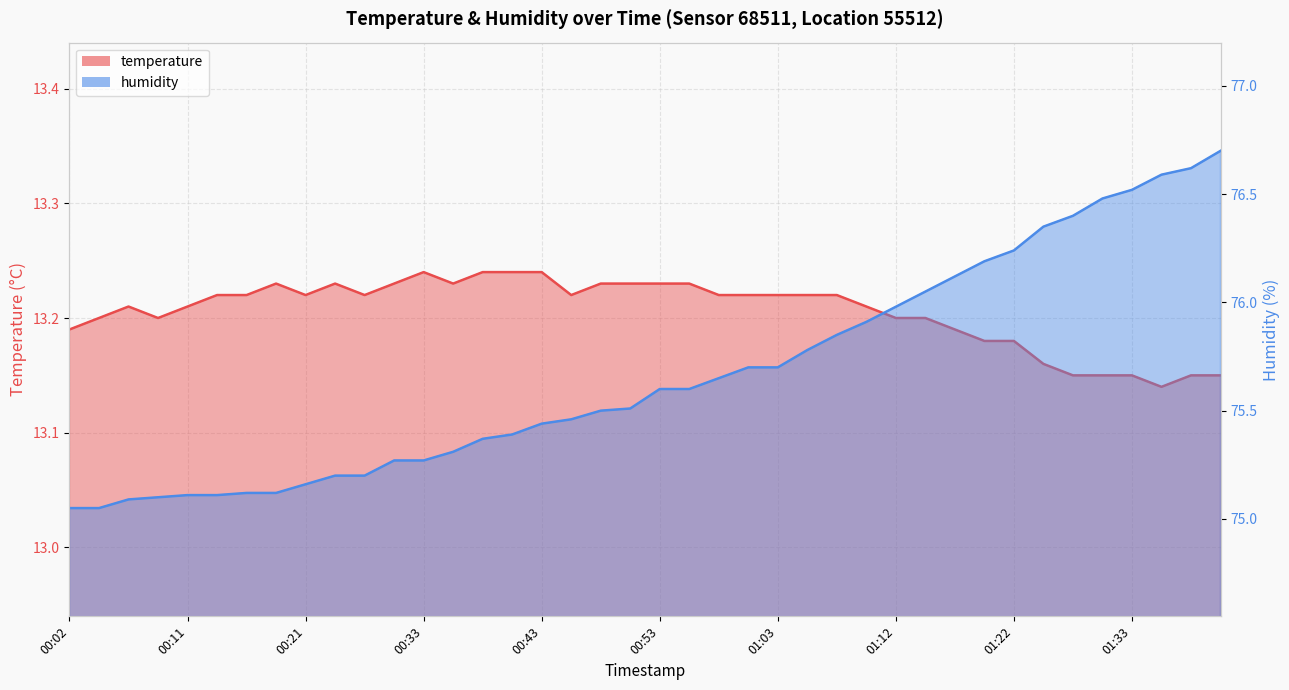

Which series has the largest total across all categories?

humidity